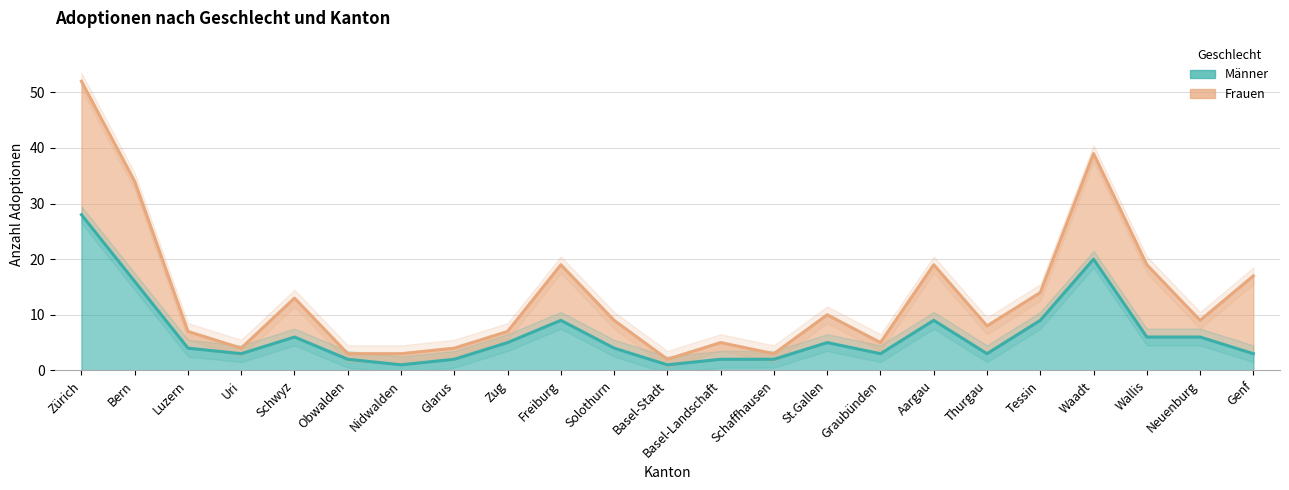

What is the sum of all values?

149